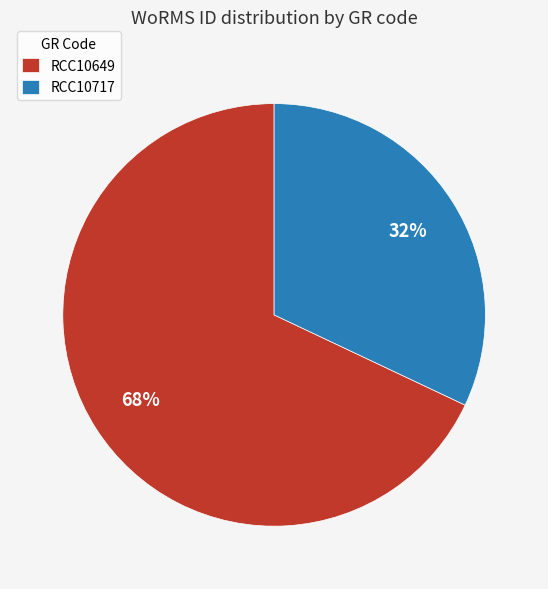

What is the largest slice in the pie chart?

RCC10649